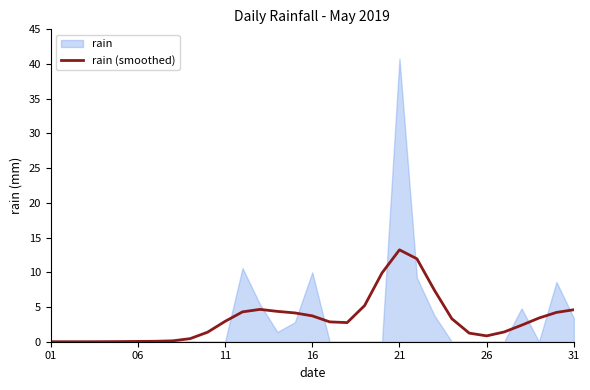

Is it true that the value at 17 is 4.0?

False